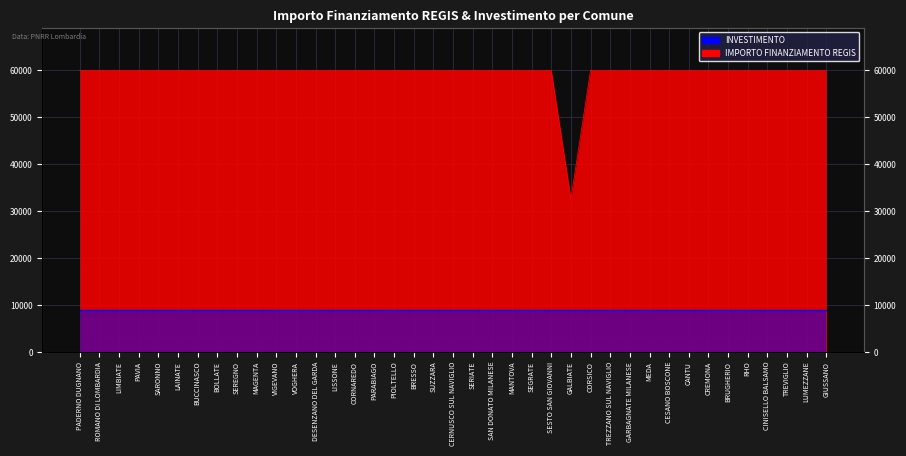

What is the greatest value displayed?

59966